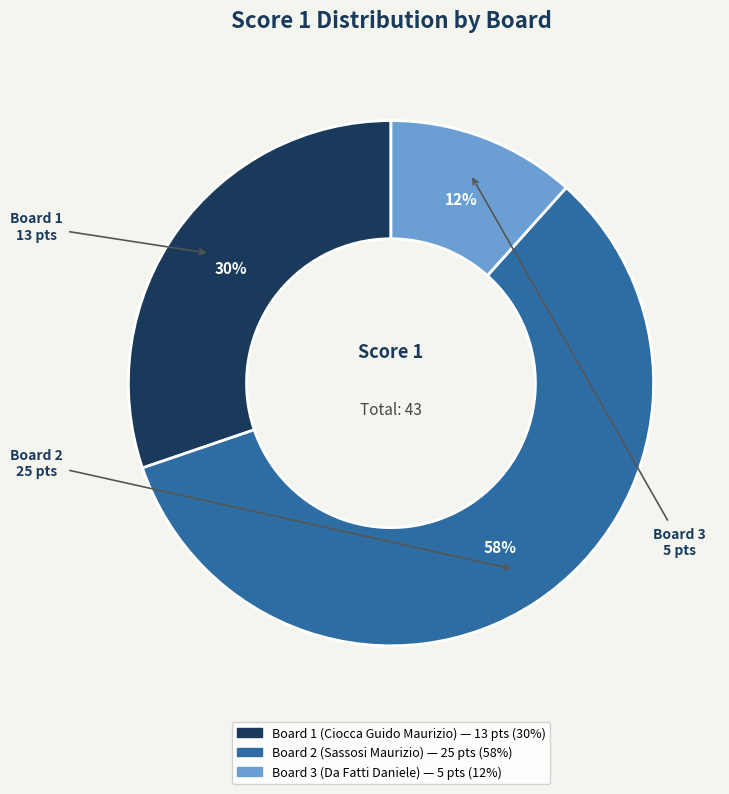

What percentage is the Board 2 (Sassosi Maurizio) slice, to the nearest percent?

58%